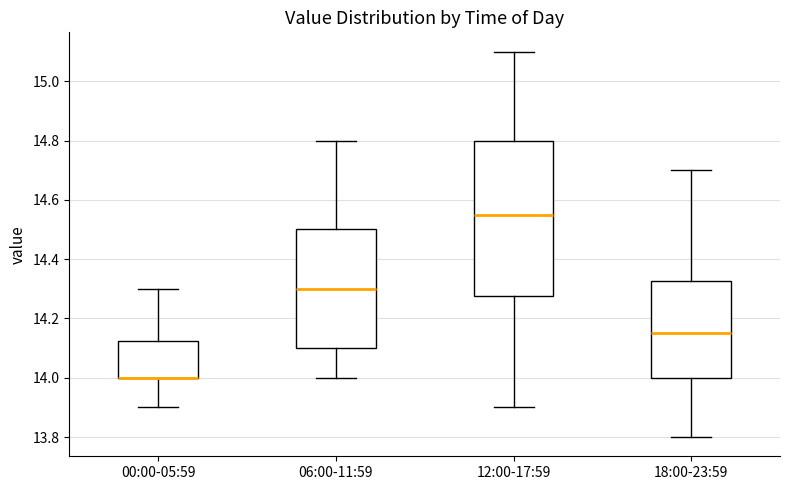

Reading left to right, read every box against the y-axis: the position of its median line, the range the box covers, and the ends of its whiskers. The values are not printed on the chart, so give them approximately, as read against the axis.

00:00-05:59: median 14.00 (drawn on the box's lower edge), box 14.00 to 14.12, whiskers 13.90 to 14.30
06:00-11:59: median 14.30, box 14.10 to 14.50, whiskers 14.00 to 14.80
12:00-17:59: median 14.56, box 14.28 to 14.80, whiskers 13.90 to 15.10
18:00-23:59: median 14.16, box 14.00 to 14.32, whiskers 13.80 to 14.70